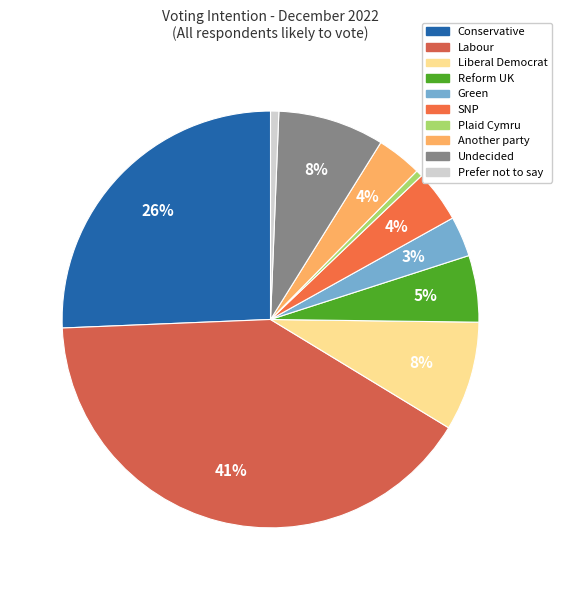

To the nearest percent, what is the average slice percentage?

10%